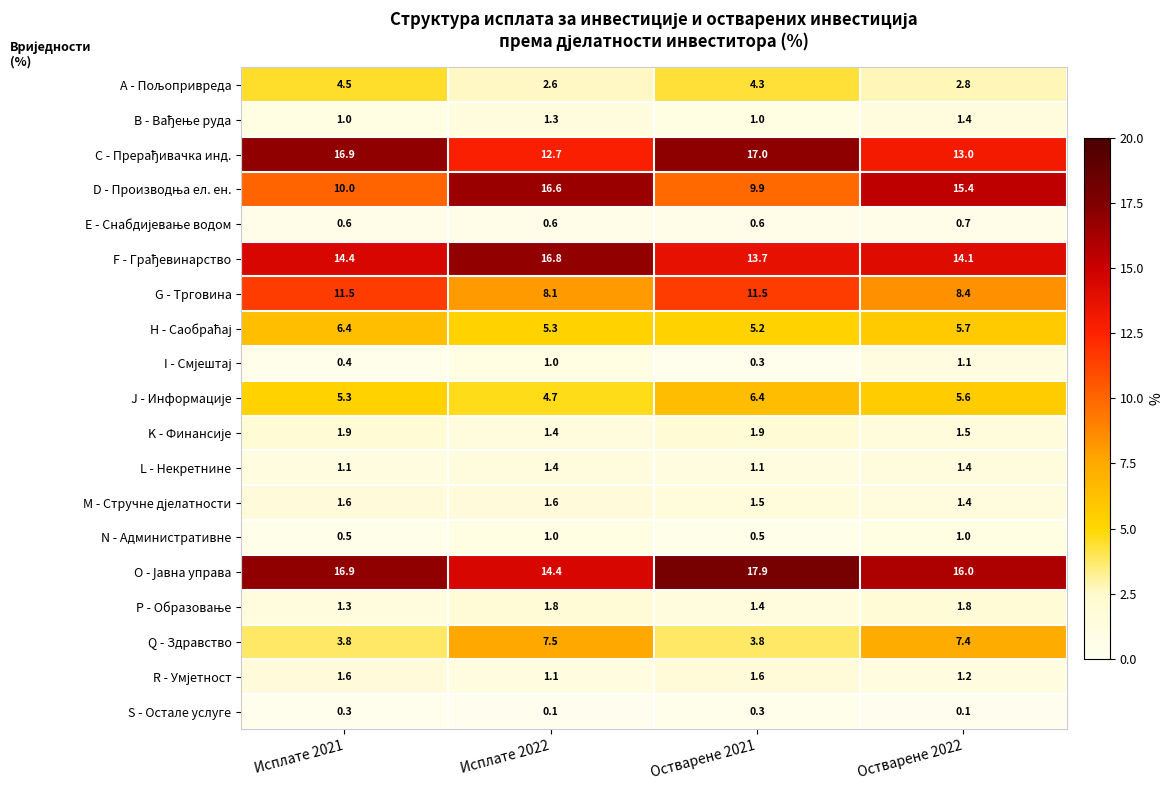

What is the spread (max minus min) of values at Остварене 2022?

15.9